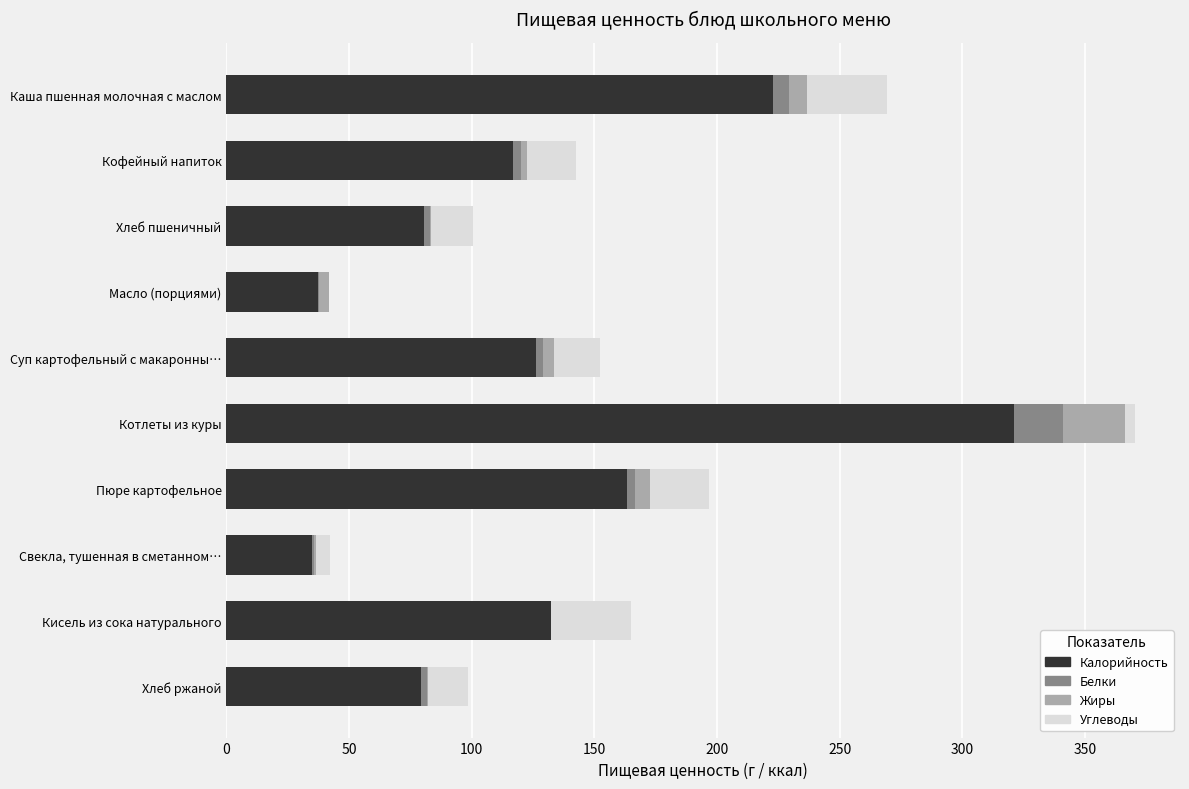

At which category is the sum across all series the highest?

Котлеты из куры